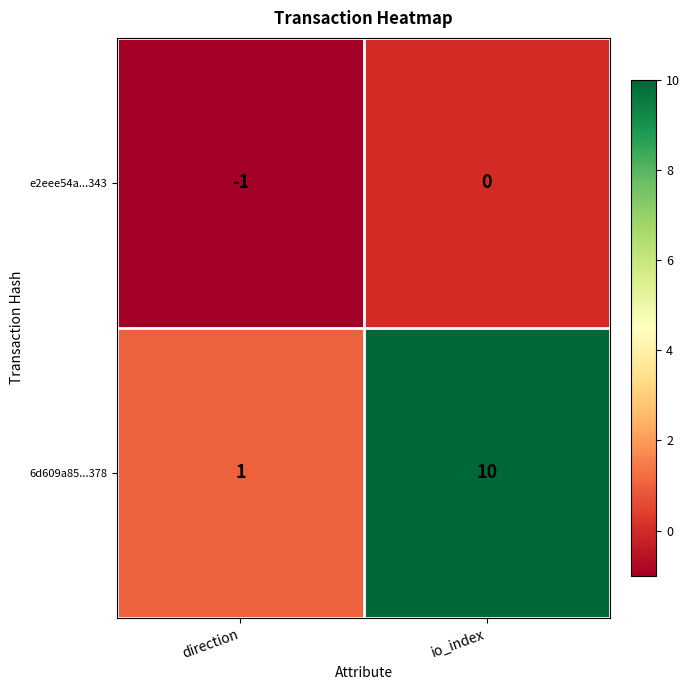

What is the difference between the 6d609a85...378 values at io_index and direction?

9